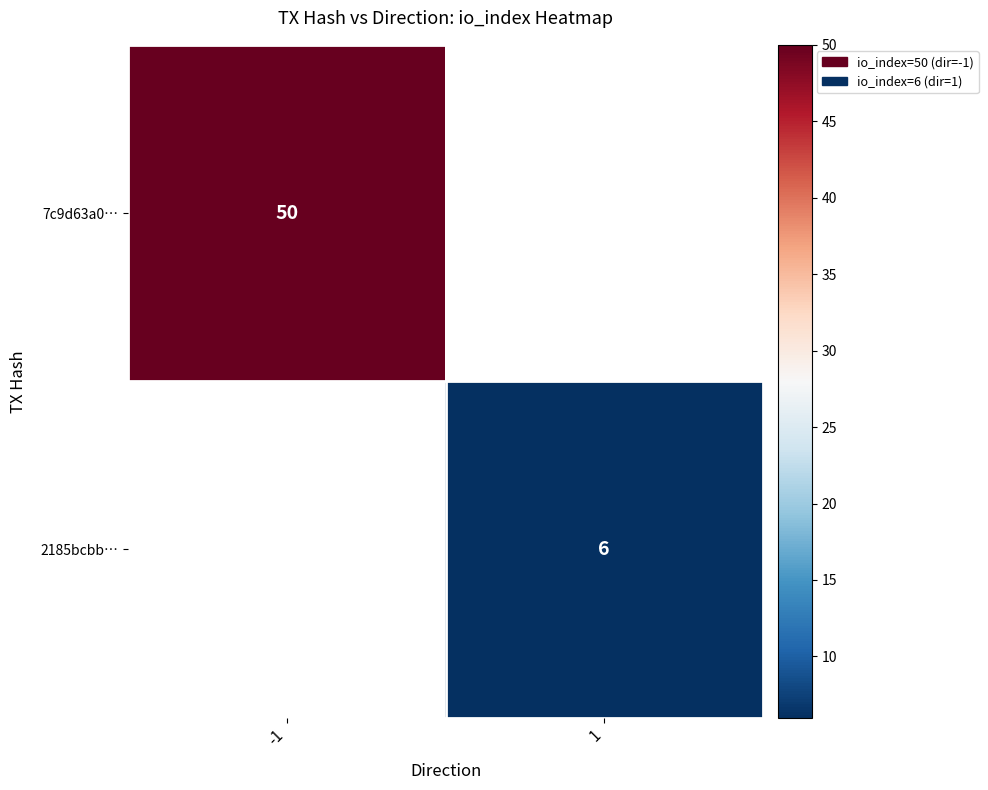

The 2185bcbb… series shows 2.2 at 1. True or false?

False